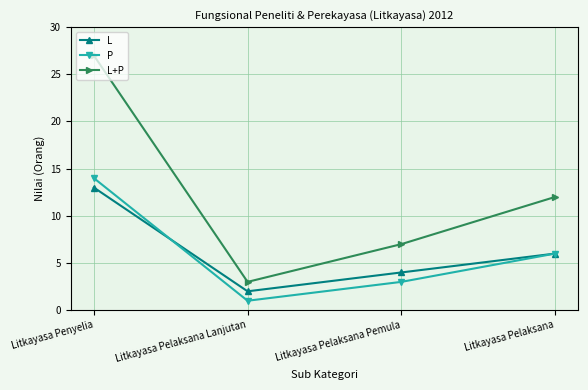

Where does the L+P series first go above 12?

Litkayasa Penyelia